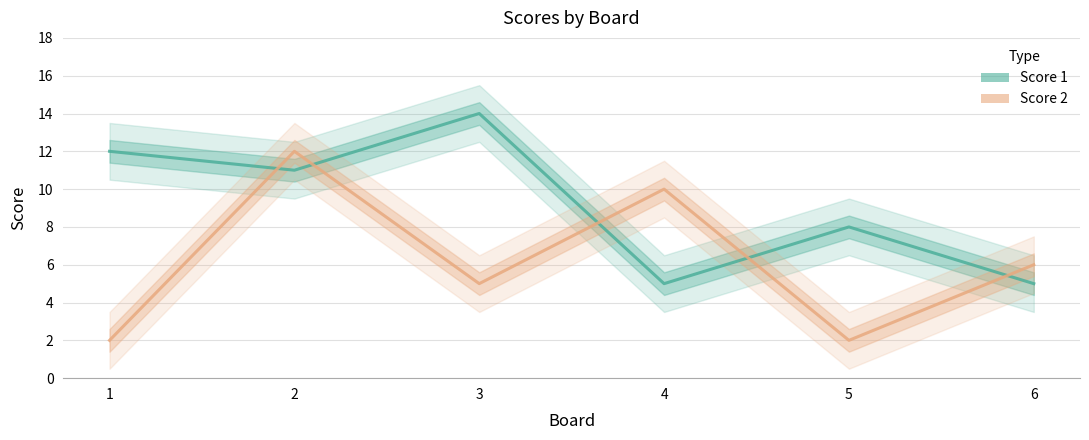

The value of Score 1 at 3 is 7. True or false?

False